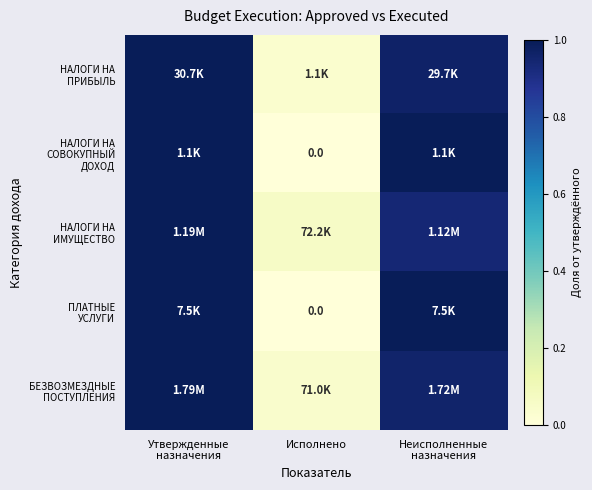

At how many categories does at least one series exceed 0?

3